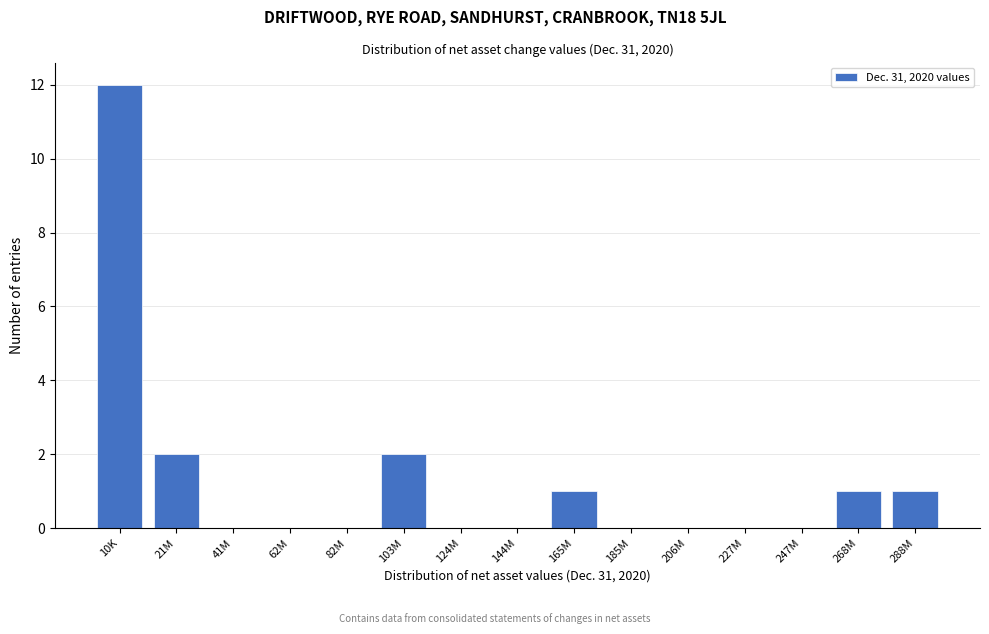

Reading left to right, what are all the values shown in this chart?

10K=12	21M=2	41M=0	62M=0	82M=0	103M=2	124M=0	144M=0	165M=1	185M=0	206M=0	227M=0	247M=0	268M=1	288M=1